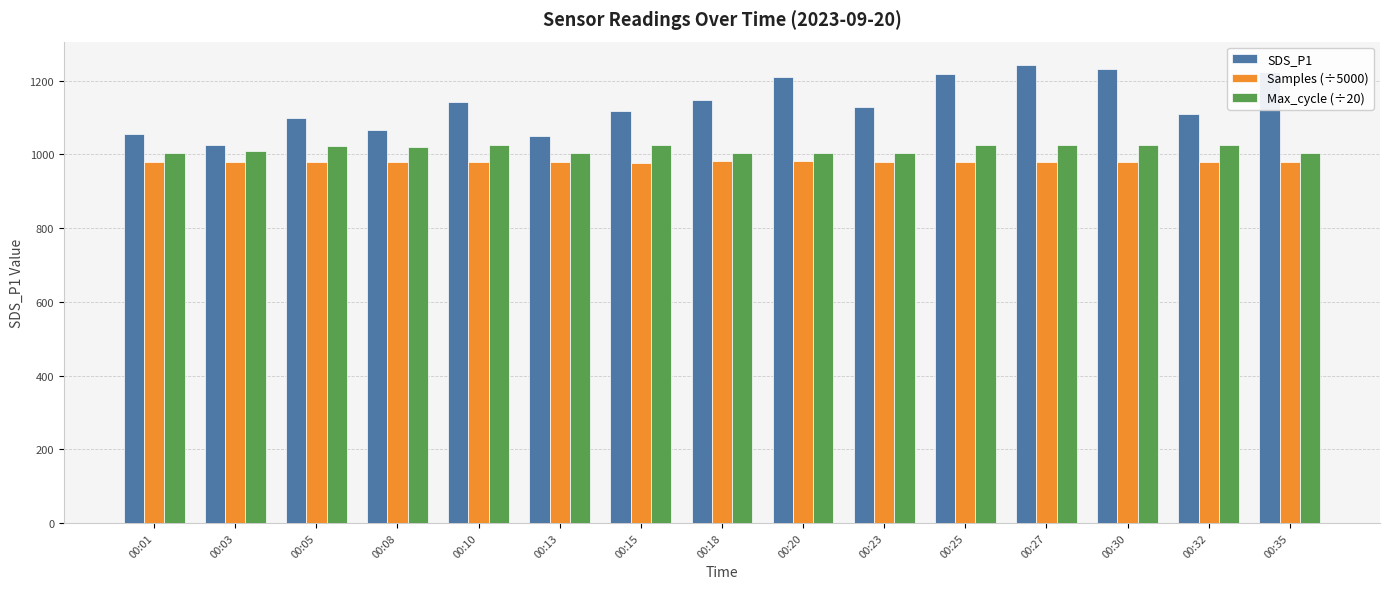

The value of Max_cycle (÷20) at 00:01 is 1003.4. True or false?

True